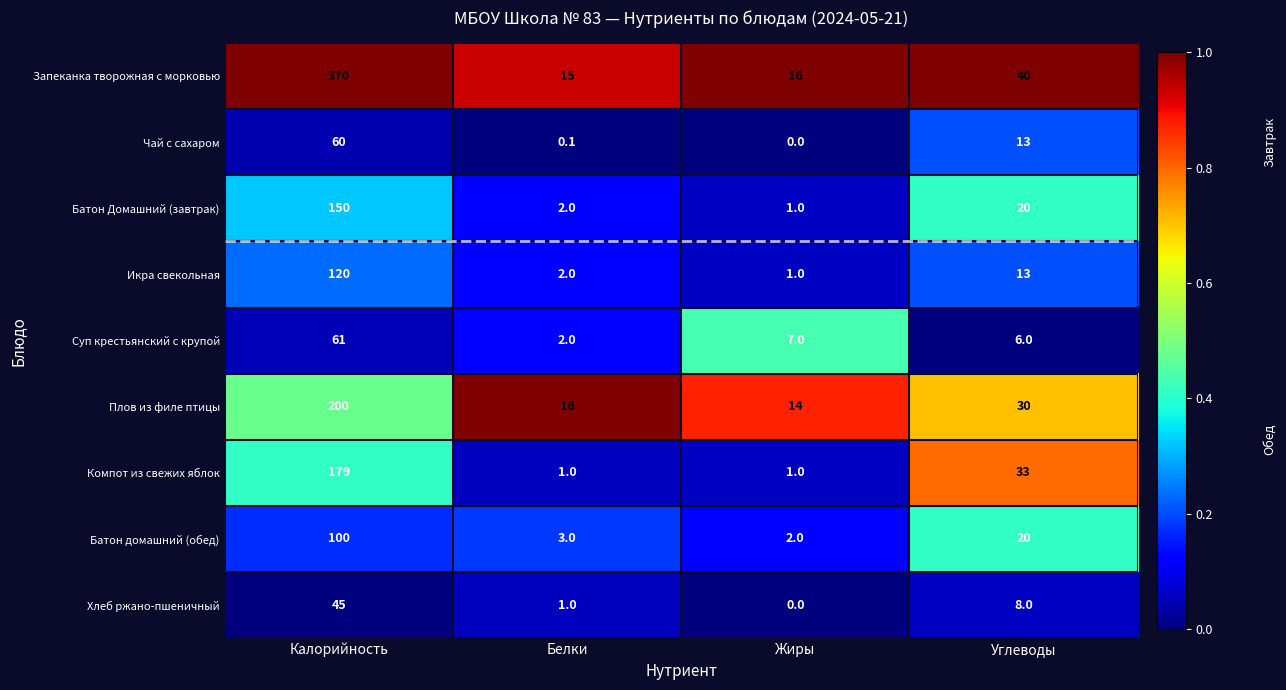

Which series has the largest total across all categories?

Запеканка творожная с морковью